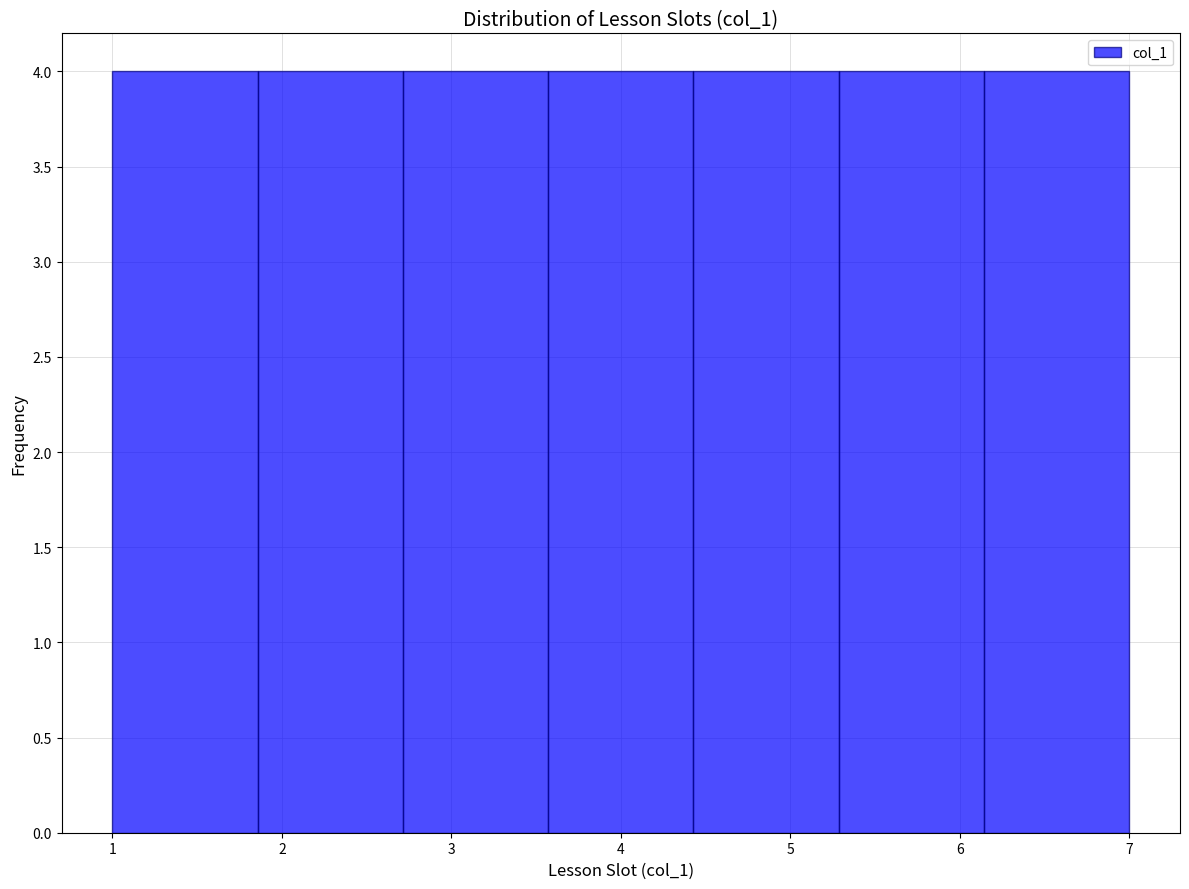

Reading left to right, list every bar in this chart as the range it spans on the x-axis followed by its height. Neither the bar edges nor the heights are printed on the chart, so give them approximately, as read against the axes.

1.0 to 1.9: 4
1.9 to 2.7: 4
2.7 to 3.6: 4
3.6 to 4.4: 4
4.4 to 5.3: 4
5.3 to 6.1: 4
6.1 to 7.0: 4